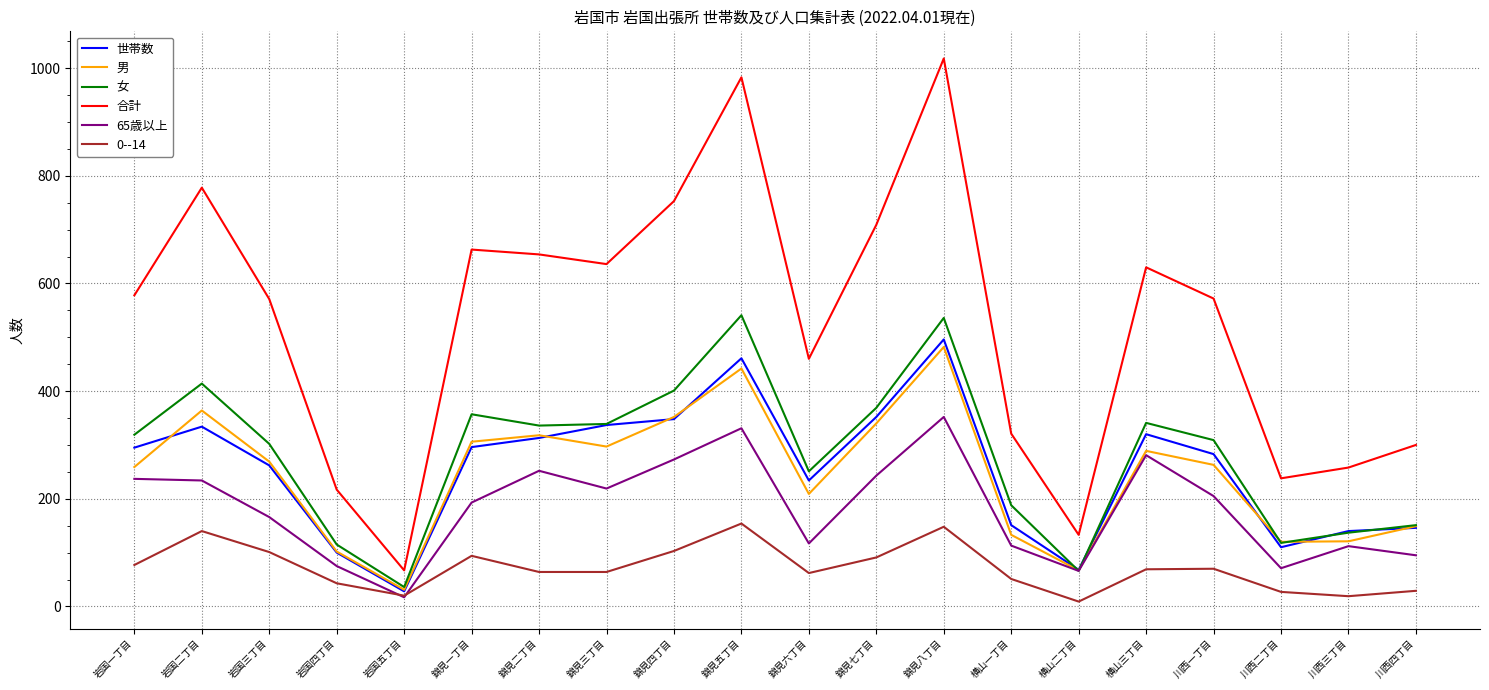

What is the maximum value for 65歳以上?

352